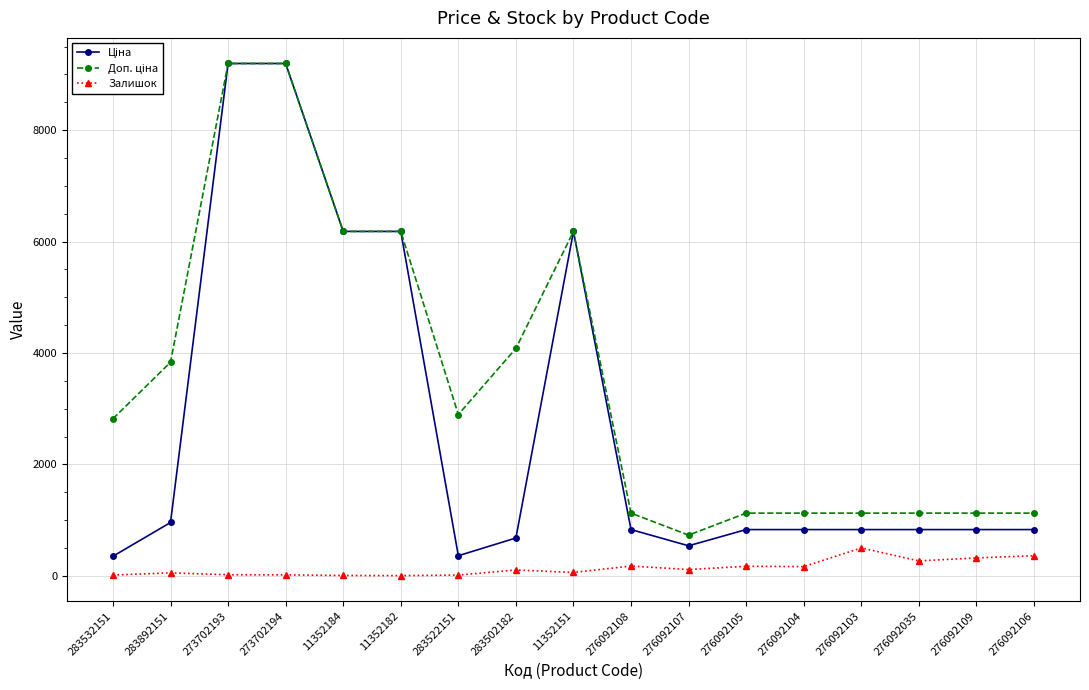

What is the spread (max minus min) of values at 283522151?

2881.6